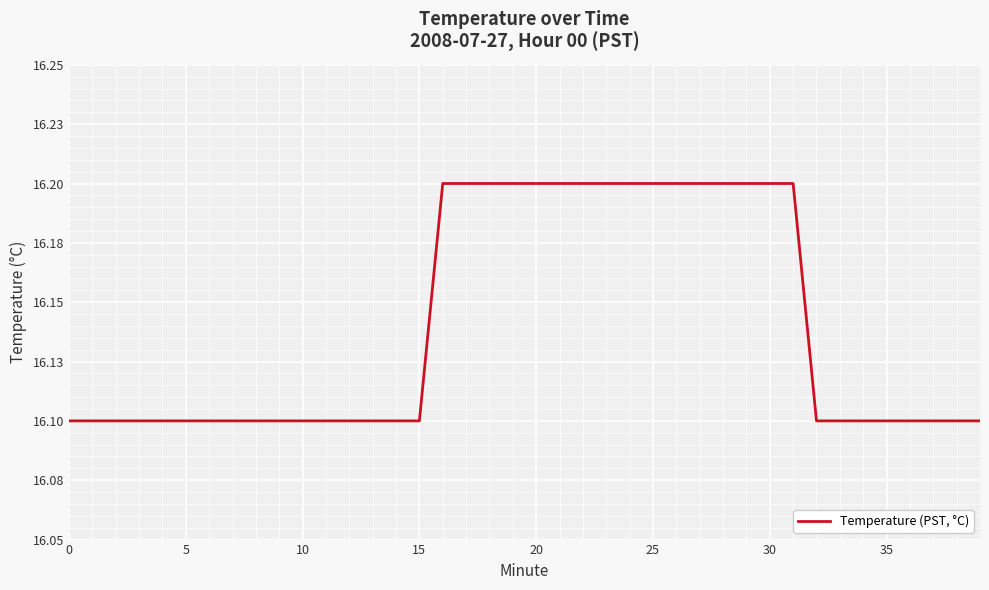

Is this an area chart (filled region under the line)?

No